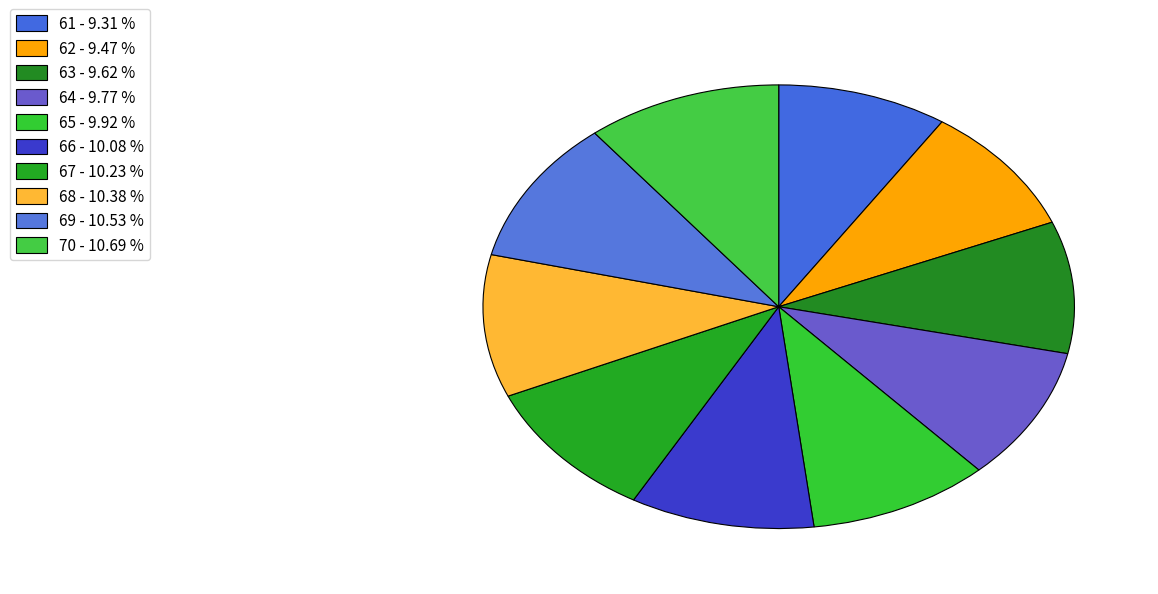

To the nearest percent, what is the average slice percentage?

10%